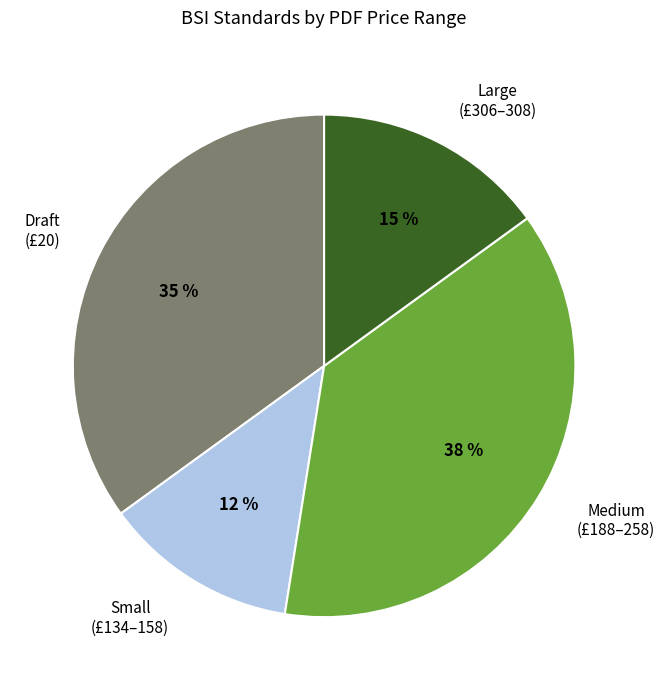

Which has a higher value, Large (£306–308) or Draft (£20)?

Draft (£20)